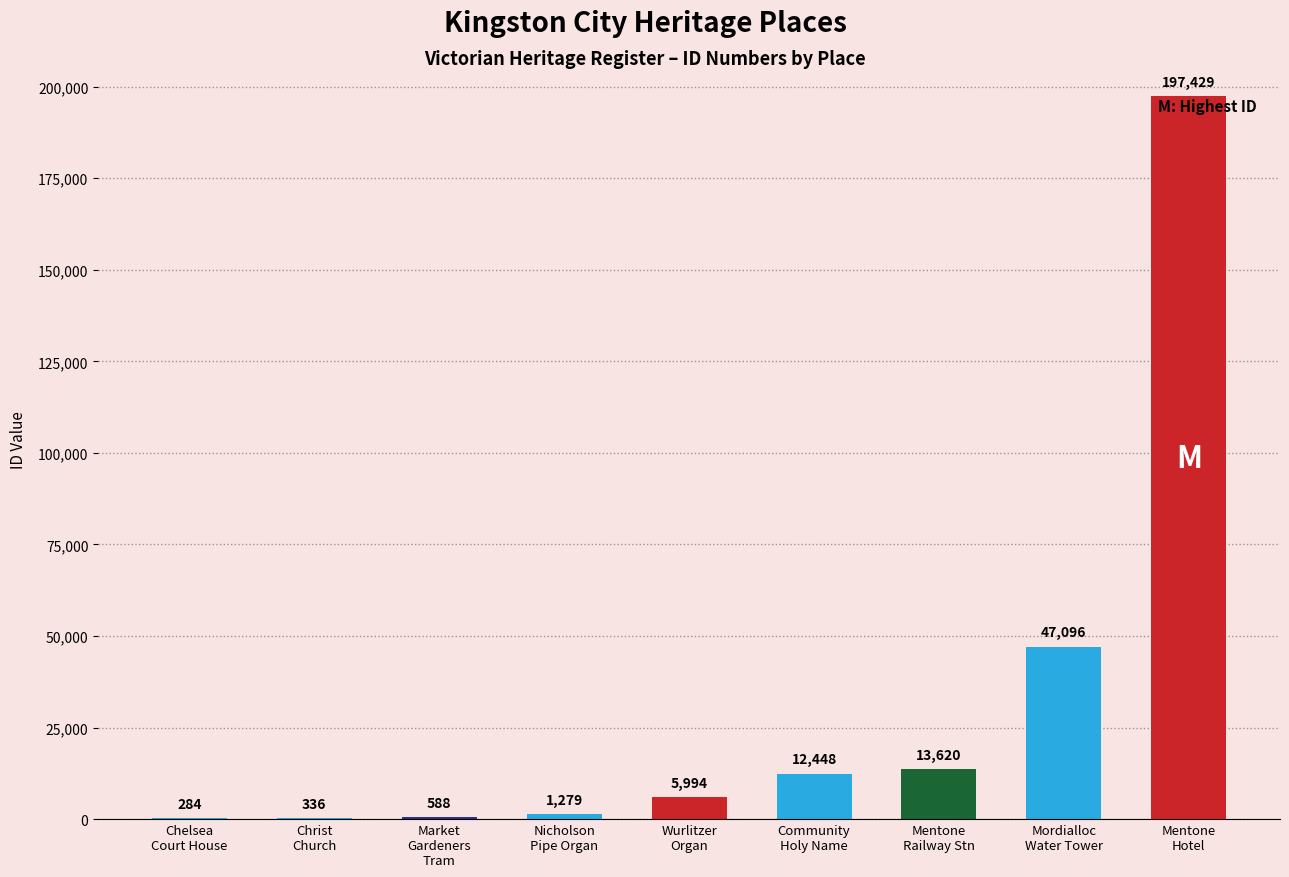

Reading left to right, extract all data points from this chart.

Chelsea
Court House=284	Christ
Church=336	Market
Gardeners
Tram=588	Nicholson
Pipe Organ=1279	Wurlitzer
Organ=5994	Community
Holy Name=12448	Mentone
Railway Stn=13620	Mordialloc
Water Tower=47096	Mentone
Hotel=197429